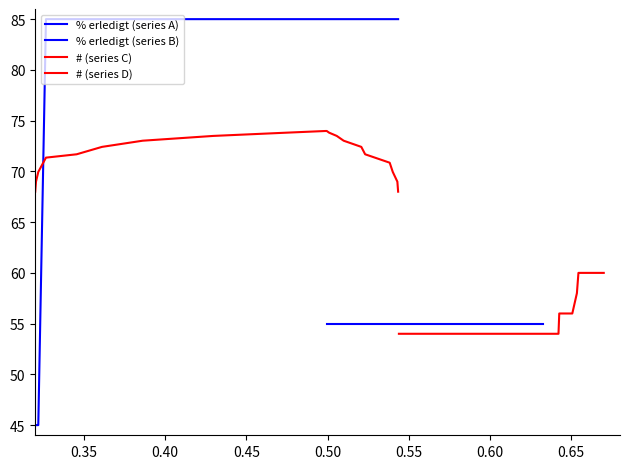

Is the value of # (series C) at 10 greater than the value of # (series D) at 0.65?

Yes